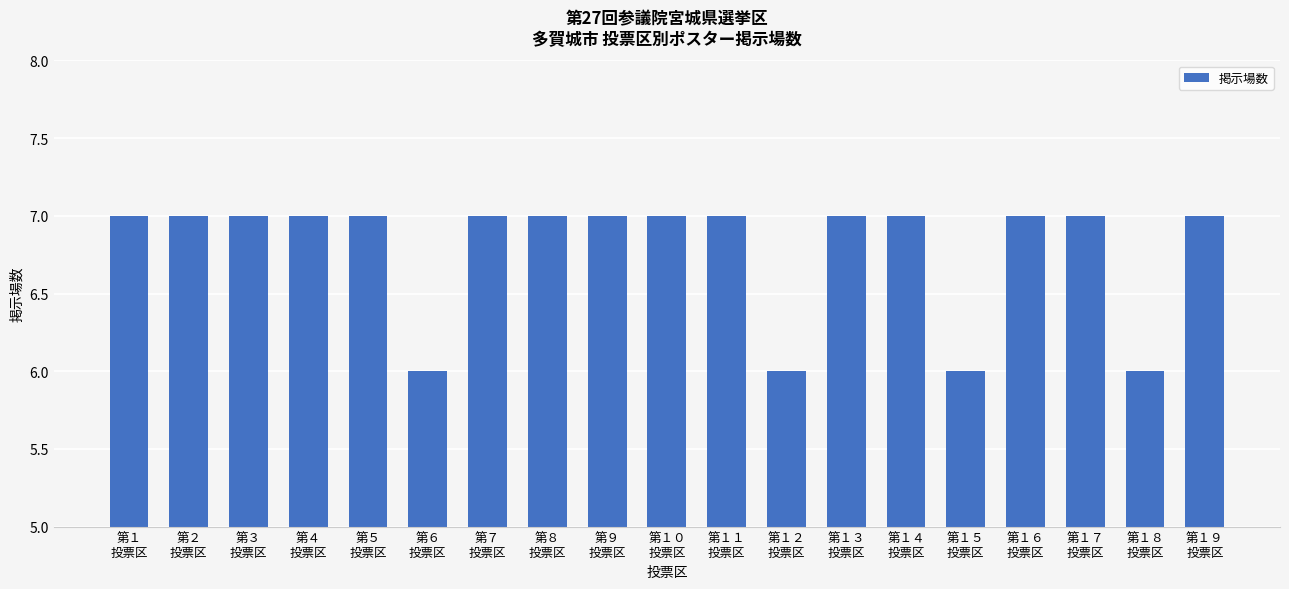

Between 第６
投票区 and 第１３
投票区, which is larger?

第１３
投票区